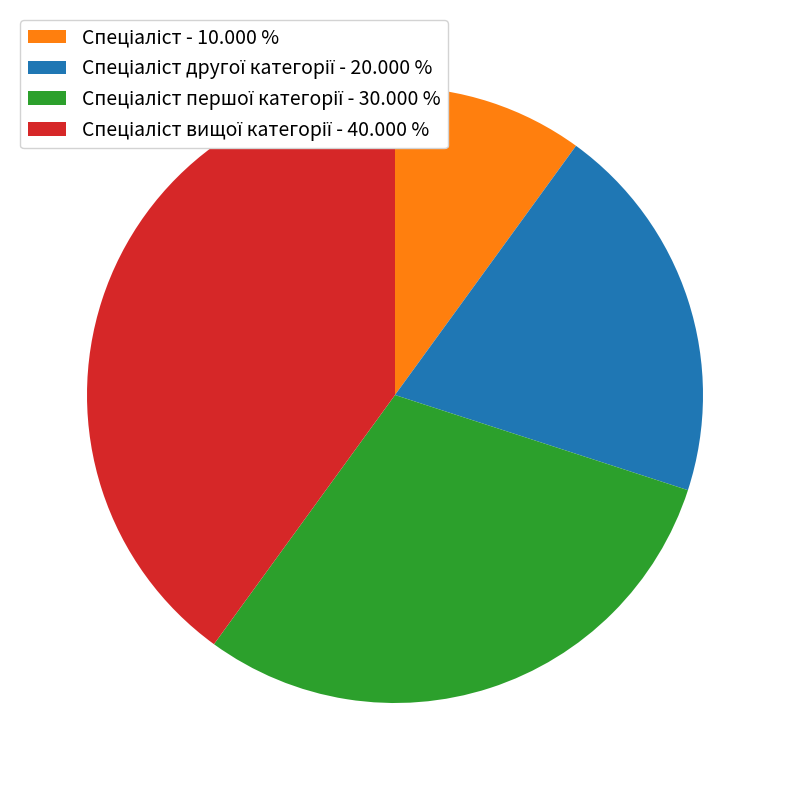

Does any single category account for the majority?

No